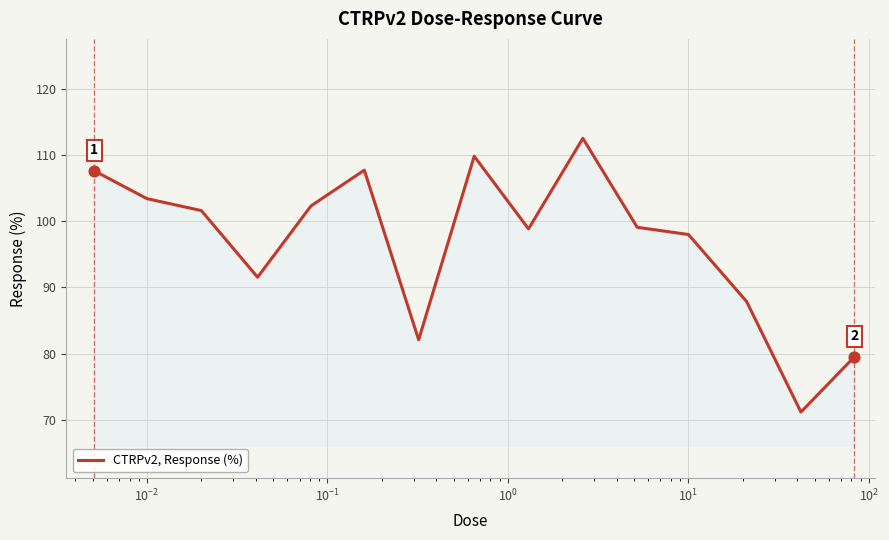

What is the difference between the maximum and minimum values?

41.3